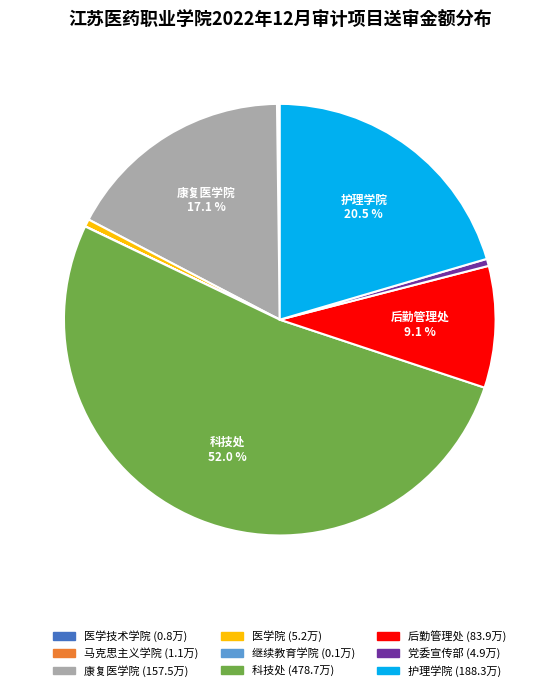

Does any single category account for the majority?

Yes